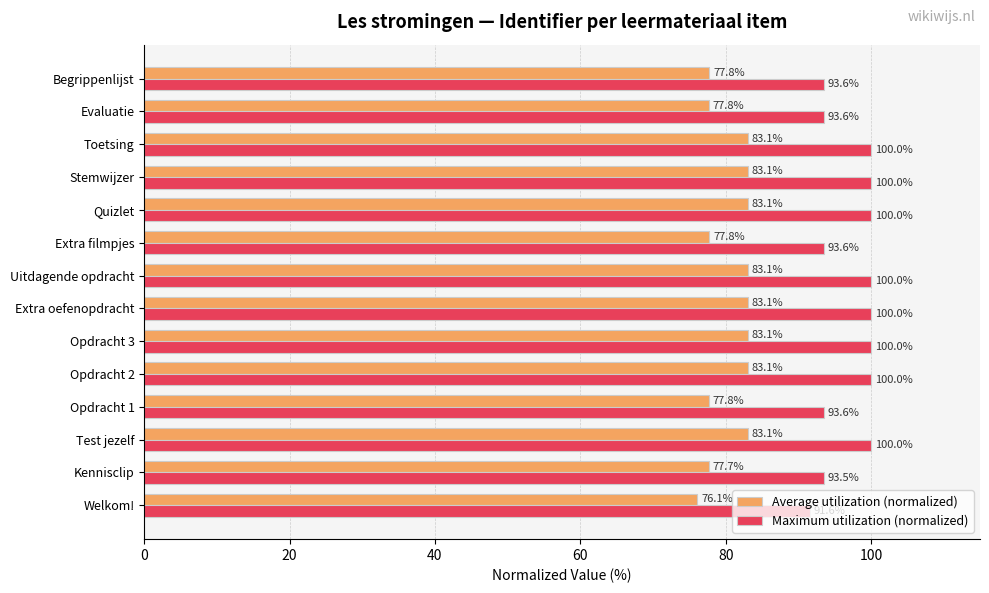

What is the difference between the maximum and second lowest values in the Average utilization (normalized) series?

5.4